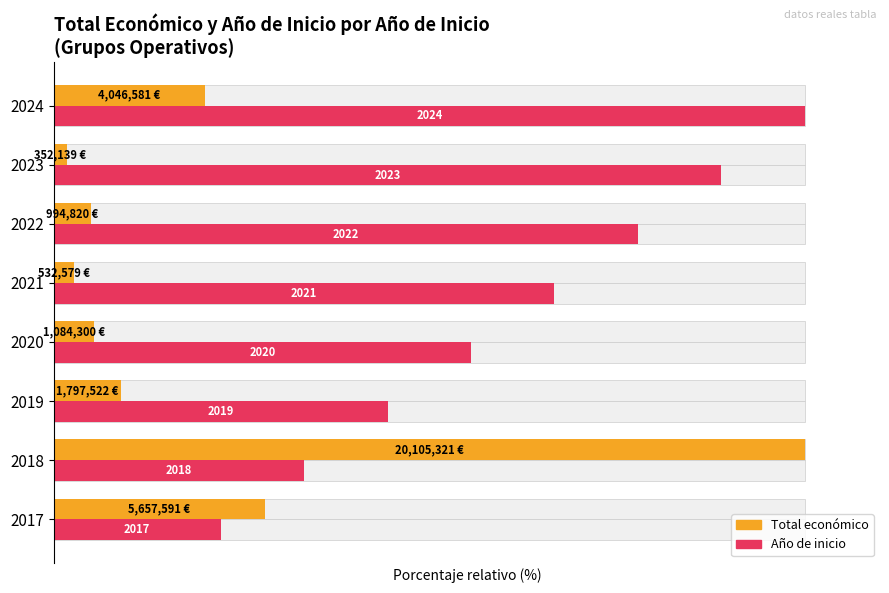

What is the difference between the second highest and second lowest values in the Total económico series?

25.5